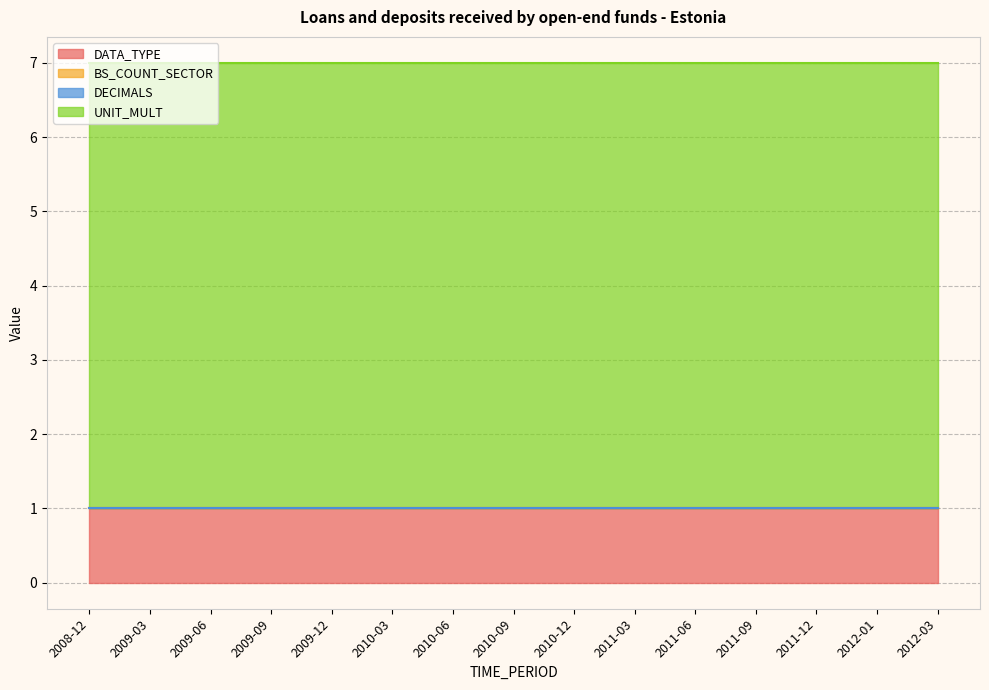

Where is BS_COUNT_SECTOR nearest to the value 0?

2008-12